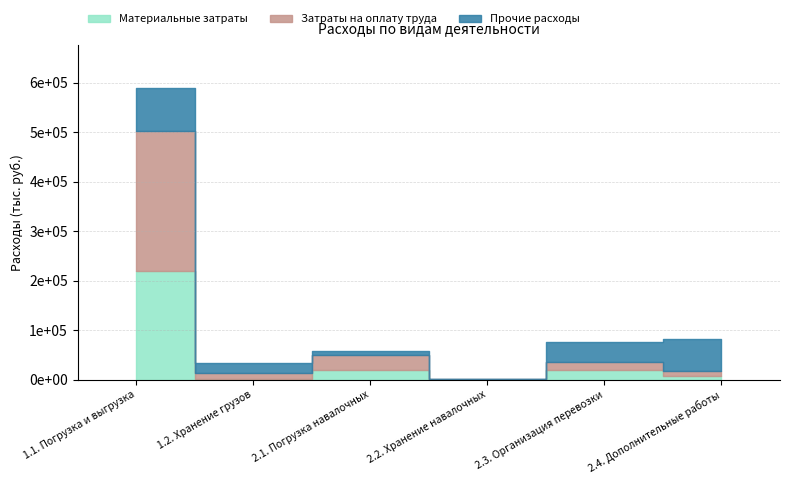

What is the sum of the Материальные затраты values at 2.4. Дополнительные работы and 2.3. Организация перевозки?

27536.0